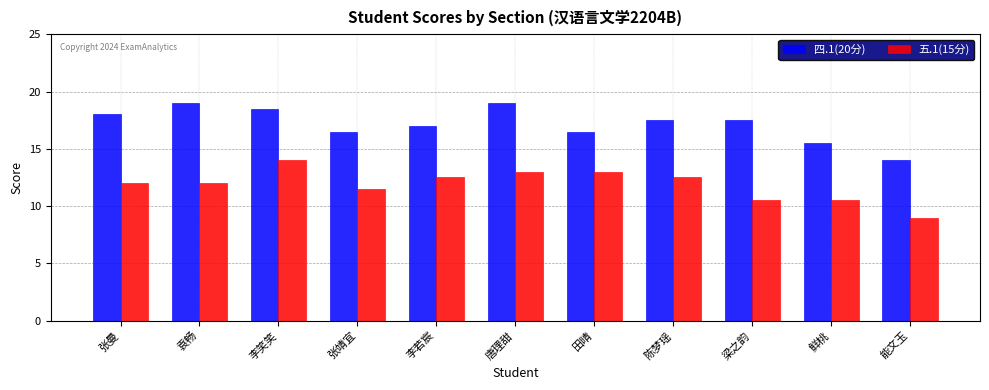

What is the difference between the highest and lowest values at 李笑笑?

4.5